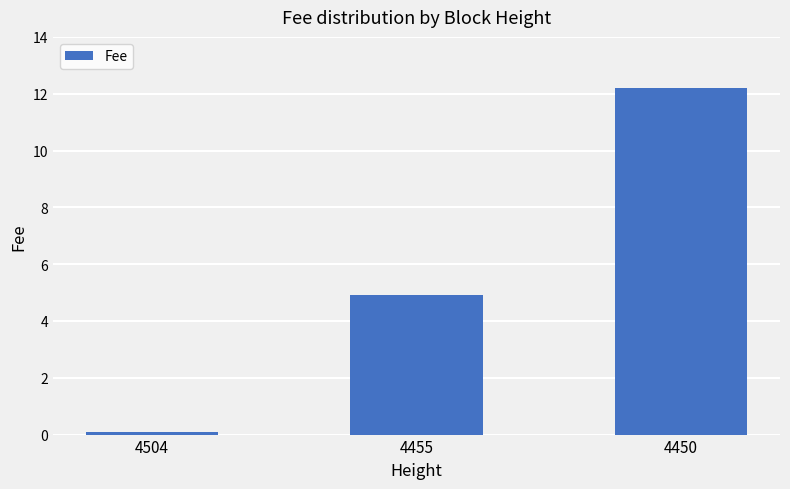

Where does the data first go above 4?

4455